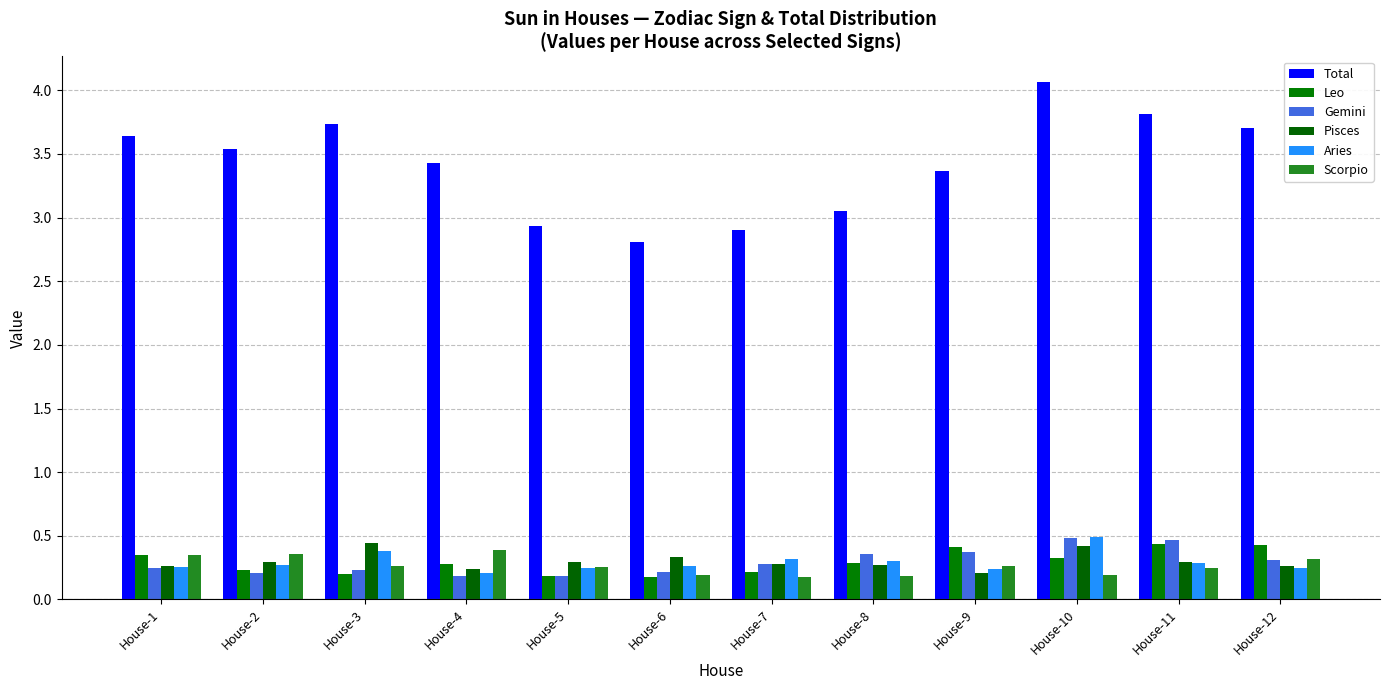

How many groups of bars are there?

12